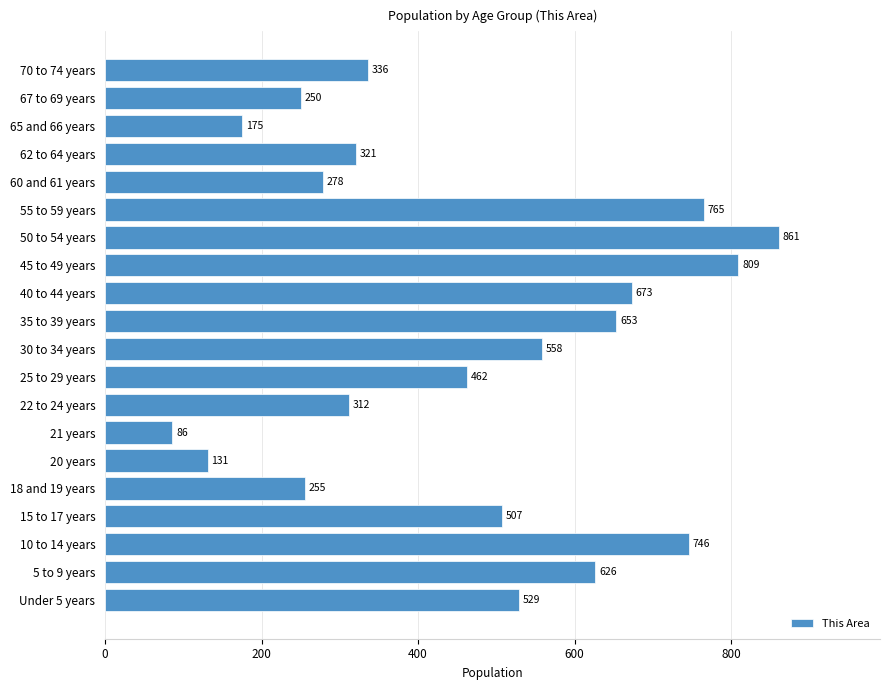

At which category does the chart reach its peak across all series?

50 to 54 years